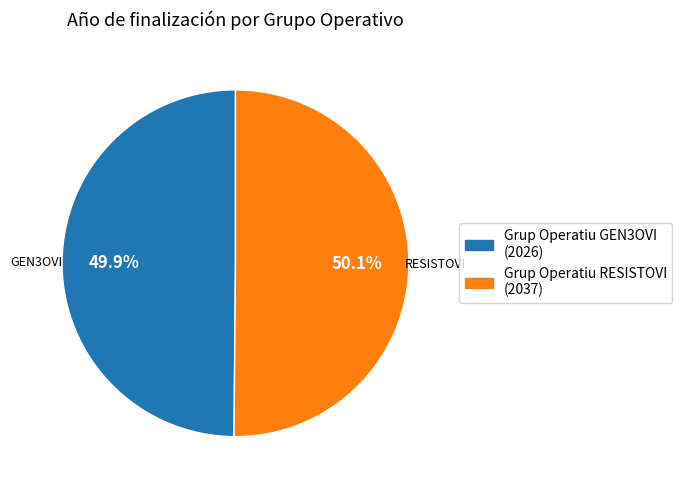

Do Grup Operatiu RESISTOVI and Grup Operatiu GEN3OVI together represent more than half of the pie?

Yes